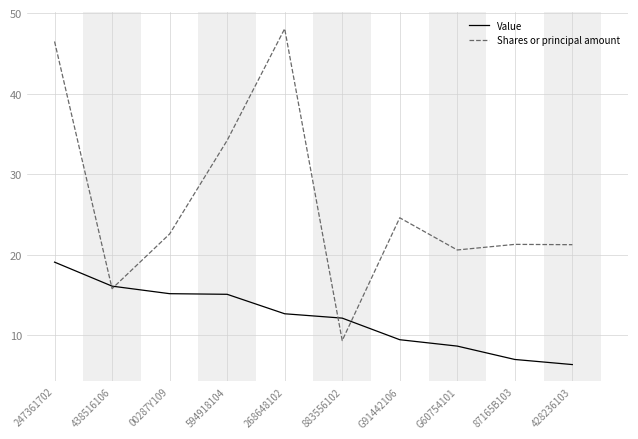

Which series has the largest total across all categories?

Shares or principal amount